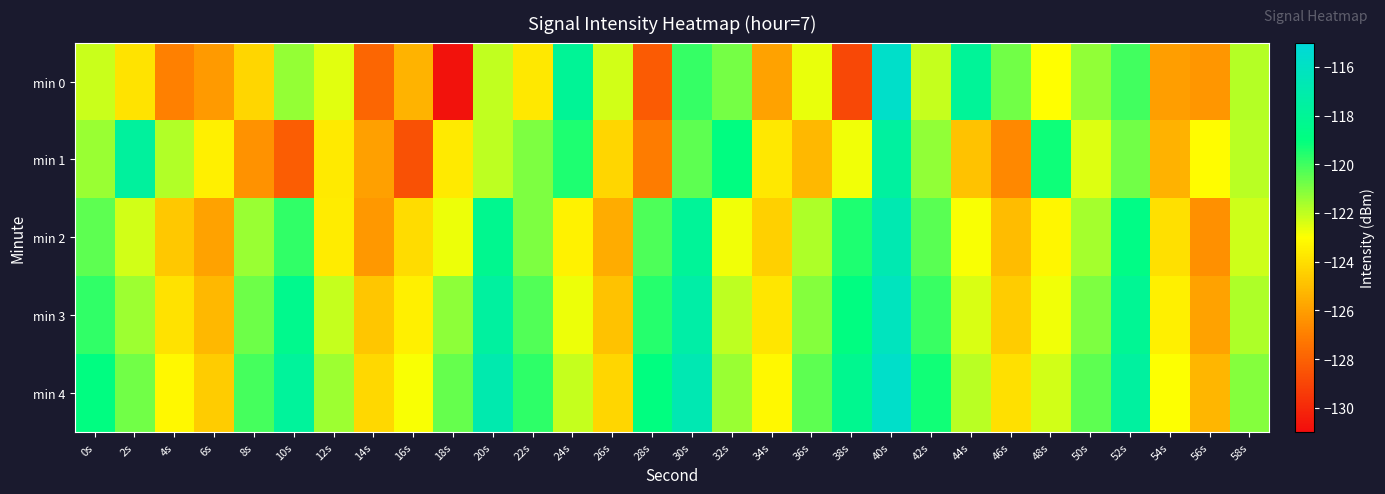

Which series has the largest range (max minus min)?

min 0